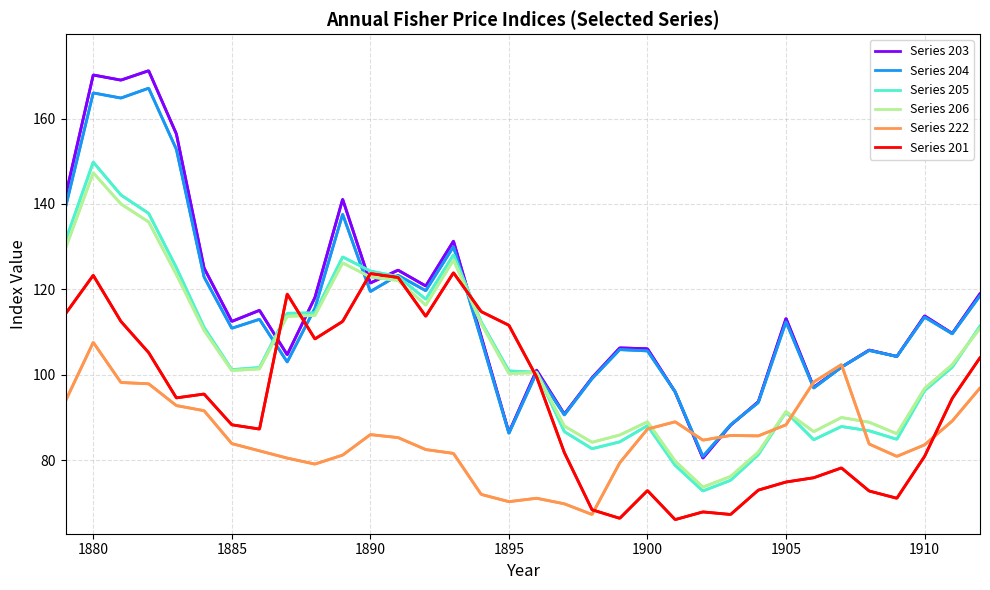

The value of Series 201 at 1910 is 107.2. True or false?

False